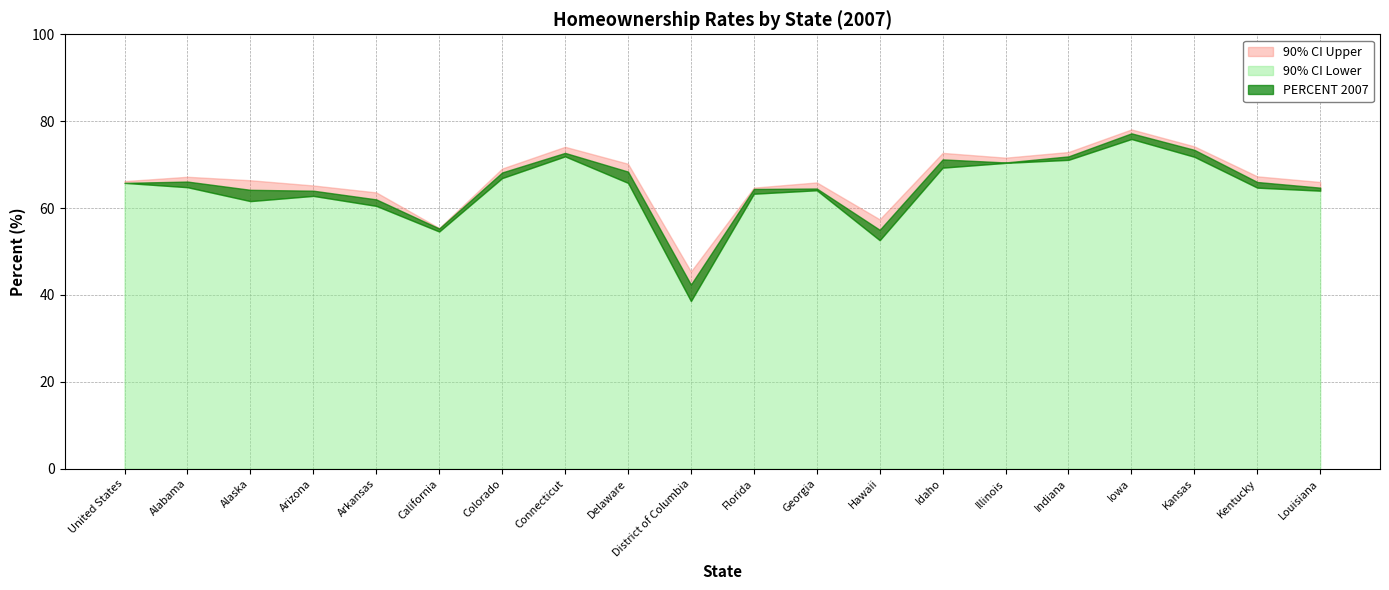

Which series has the widest spread of values?

90% CI Lower